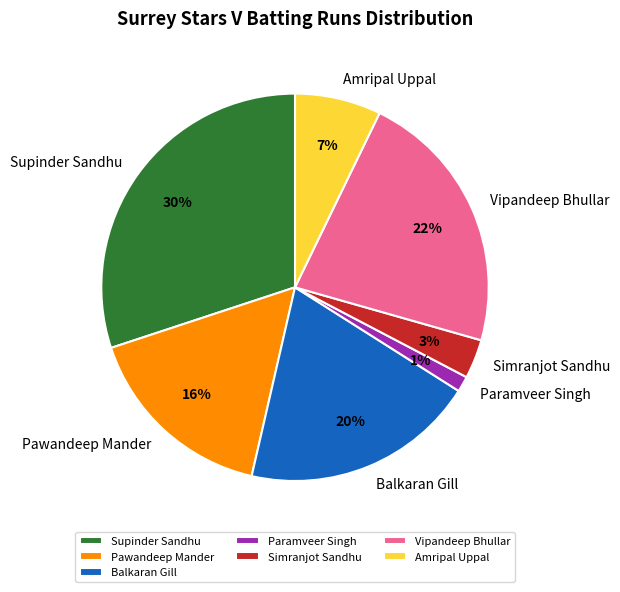

How many slices are in this pie chart?

7